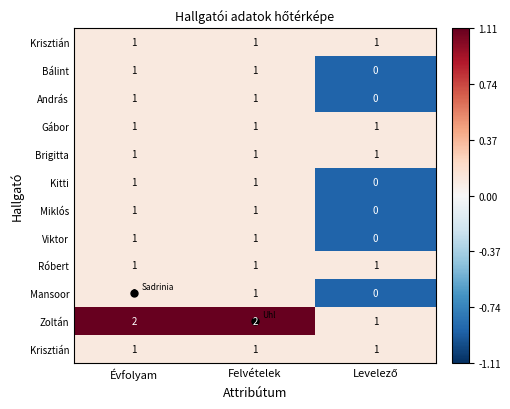

How many distinct data groups are displayed?

12